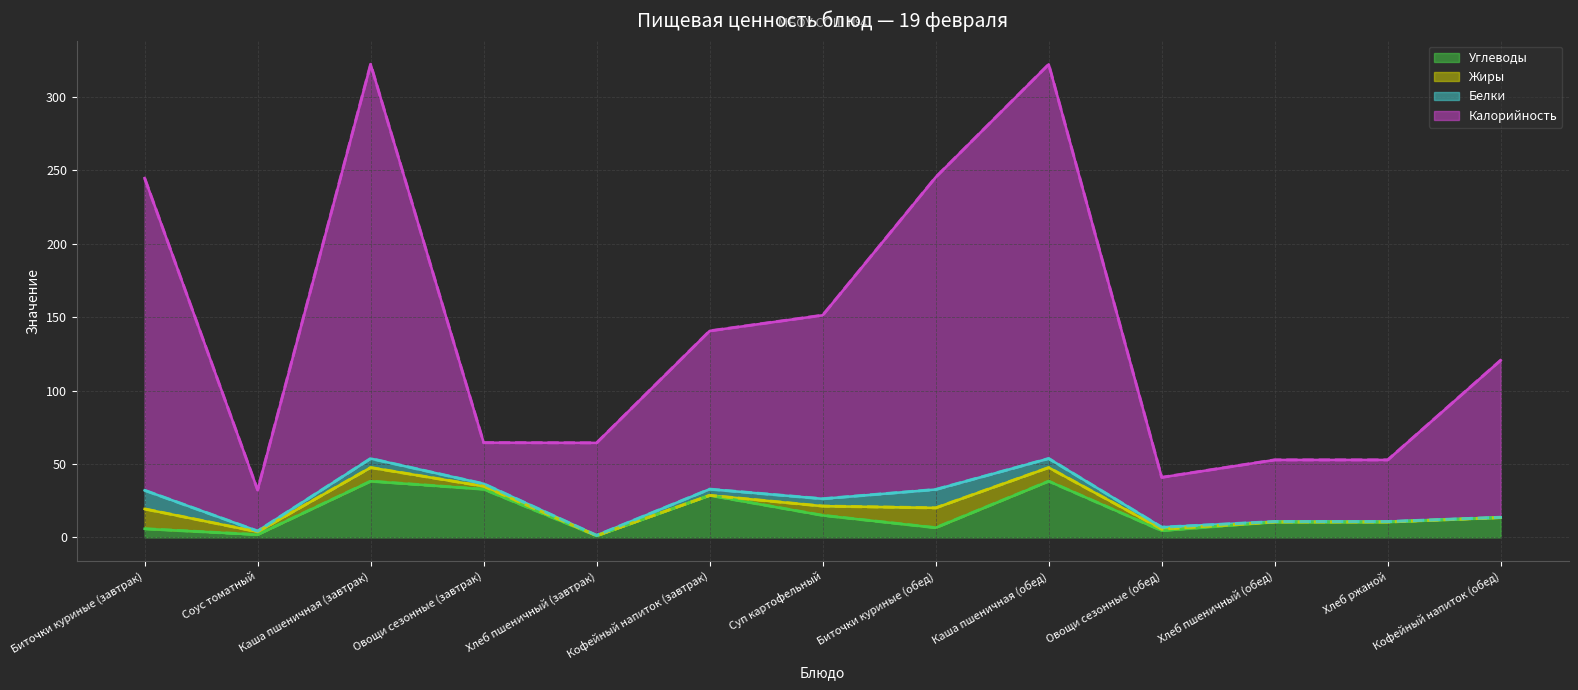

Reading left to right, extract all data points from this chart.

Углеводы (линия): 5.9	1.9	38.2	32.8	1.1	28.6	15.0	6.6	38.2	4.6	10.5	10.5	13.5
Жиры (линия): 19.4	3.8	47.5	34.8	1.1	28.6	21.3	20.1	47.5	5.6	10.5	10.5	13.5
Белки (линия): 32.0	4.3	53.7	36.5	1.4	32.8	26.3	32.6	53.7	6.9	10.8	10.8	13.7
Калорийность (линия): 244.8	32.3	322.2	64.5	64.4	140.6	151.3	245.3	322.2	40.9	52.8	52.8	120.7